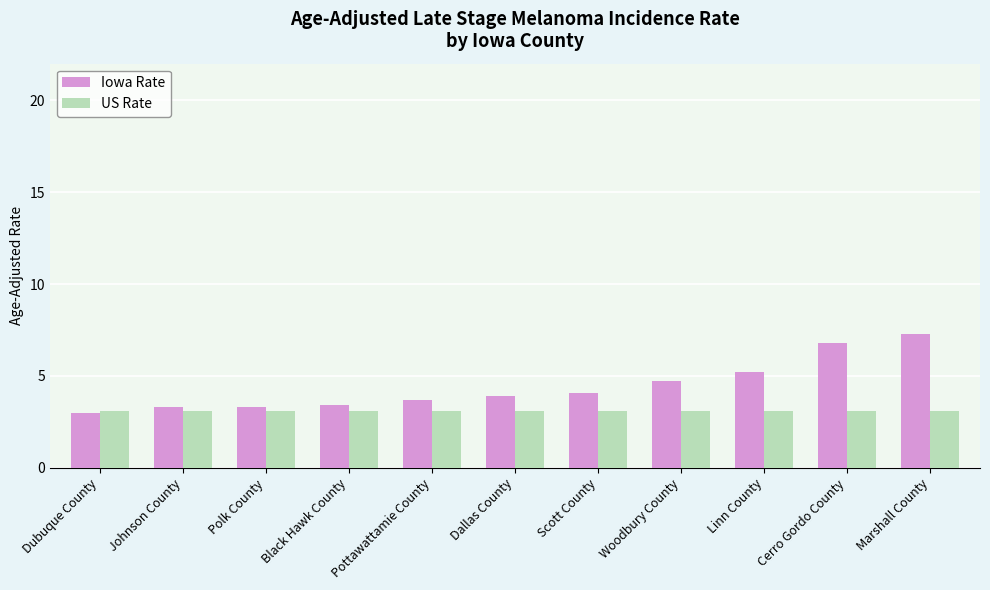

What is the label of the 6th bar from the right?

Dallas County